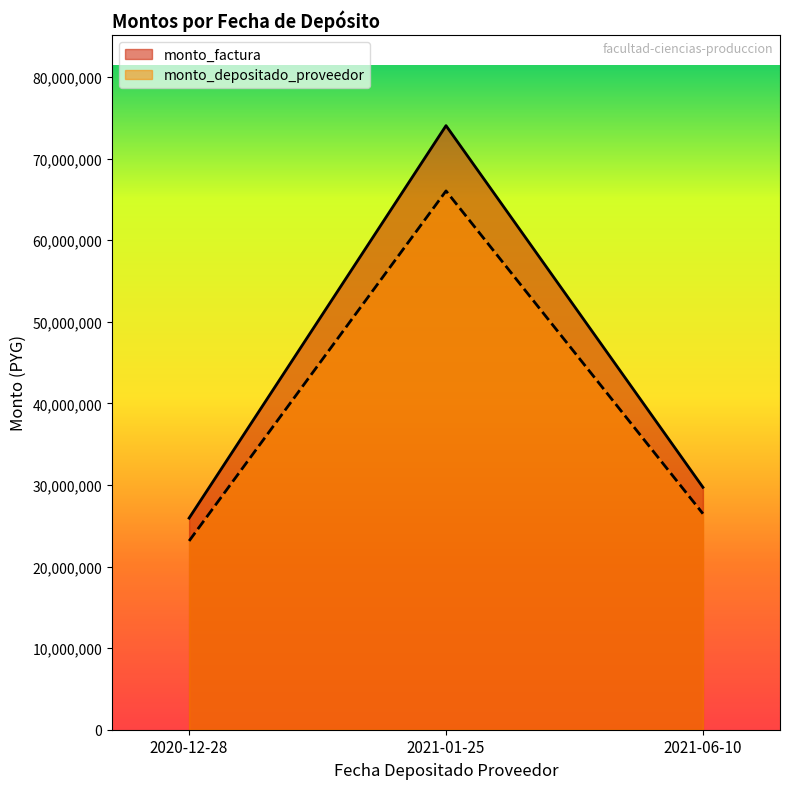

True or false: monto_depositado_proveedor has a value of 23140221 at 2020-12-28.

True